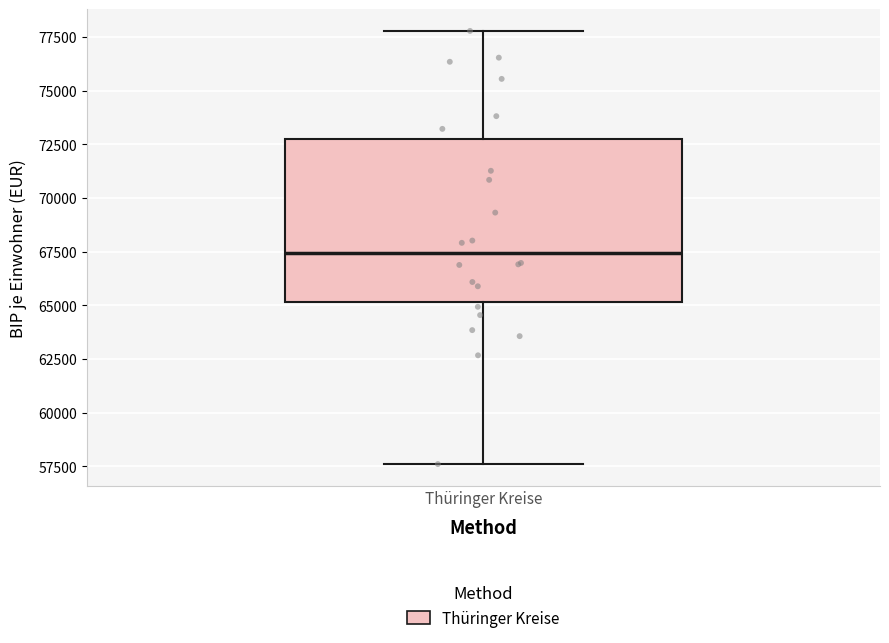

Transcribe this box plot: give where the median line is, the range the box spans, and where the two whiskers end, as read against the y-axis. The values are not printed on the chart, so give them approximately, as read against the axis.

median 67500, box 65000 to 72500, whiskers 57500 to 78000